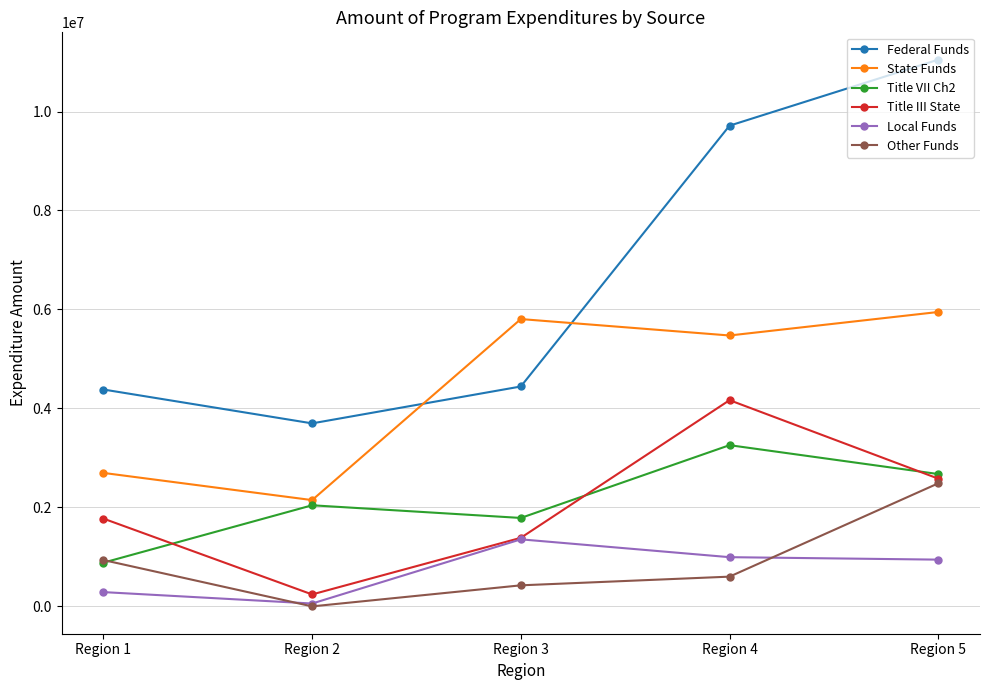

Which series has the largest total across all categories?

Federal Funds